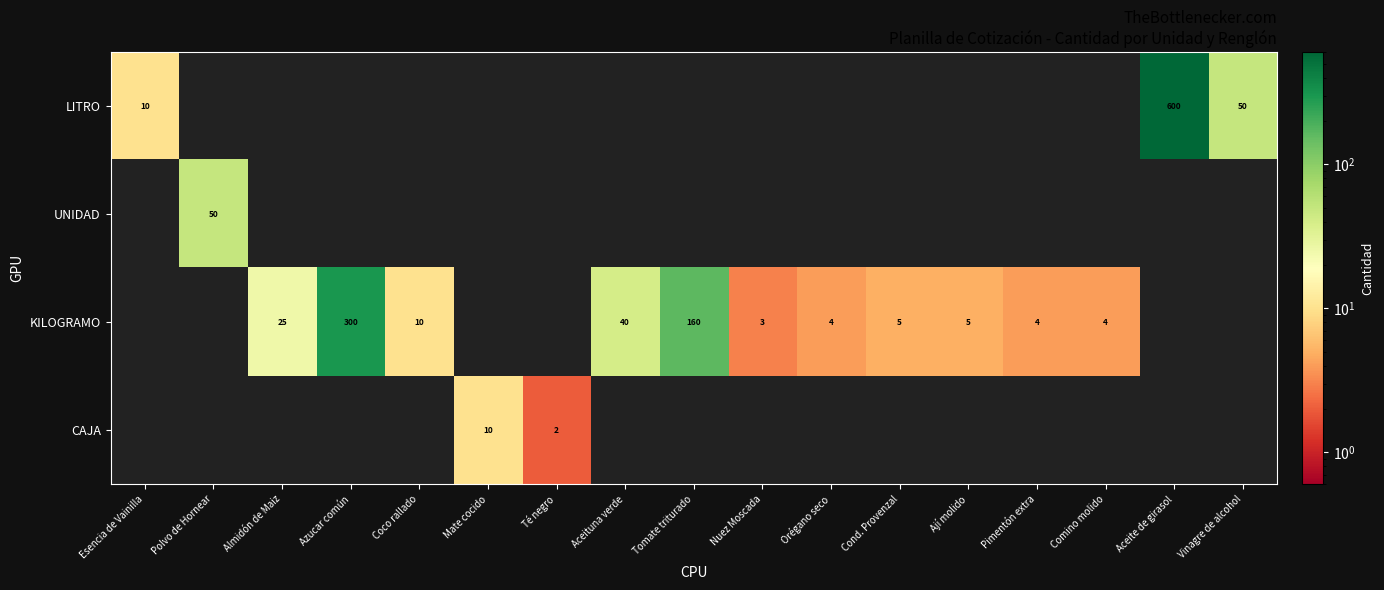

What is the sum of the KILOGRAMO values at Cond. Provenzal and Nuez Moscada?

8